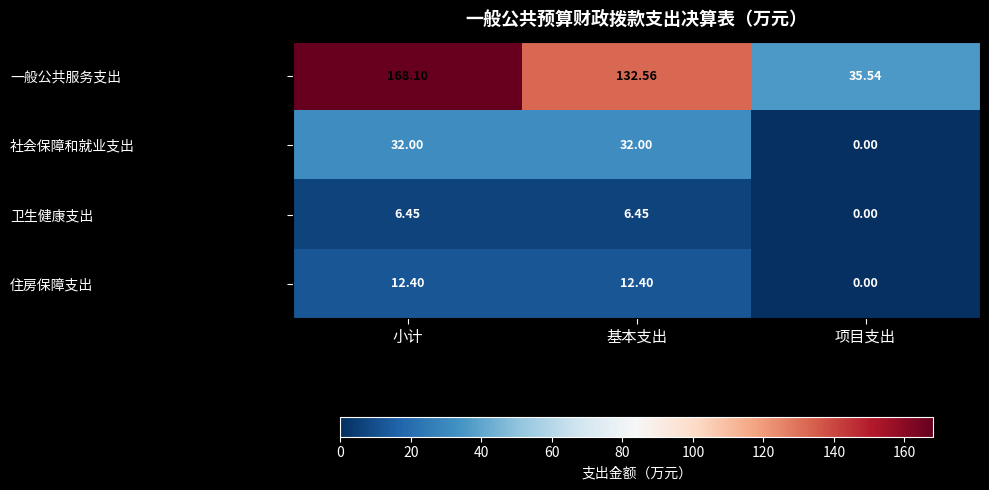

Which category has the lowest value across all series?

项目支出